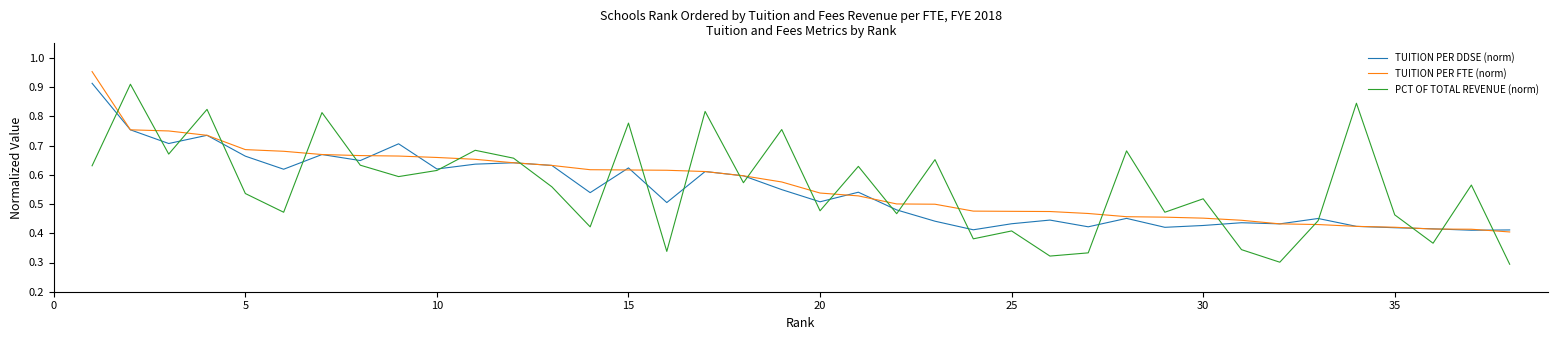

Which series ends up on top after the final intersection of PCT OF TOTAL REVENUE (norm) and TUITION PER FTE (norm)?

TUITION PER FTE (norm)